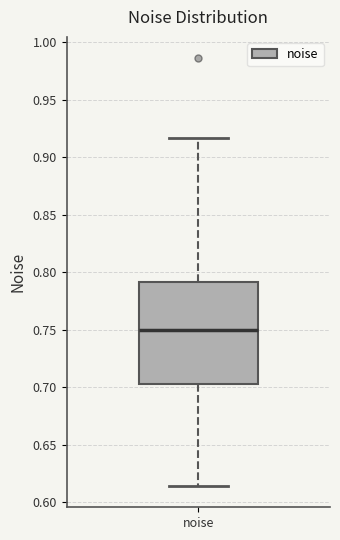

Where does the median line of the box for noise sit on the y-axis? The values are not printed on the chart, so give them approximately, as read against the axis.

0.750